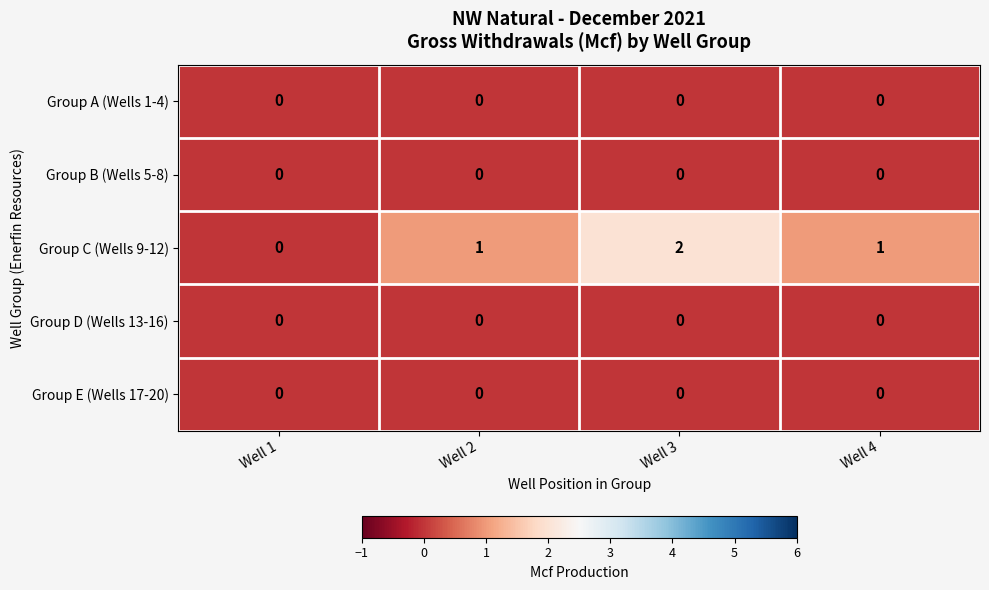

How many categories are shown in the chart?

4